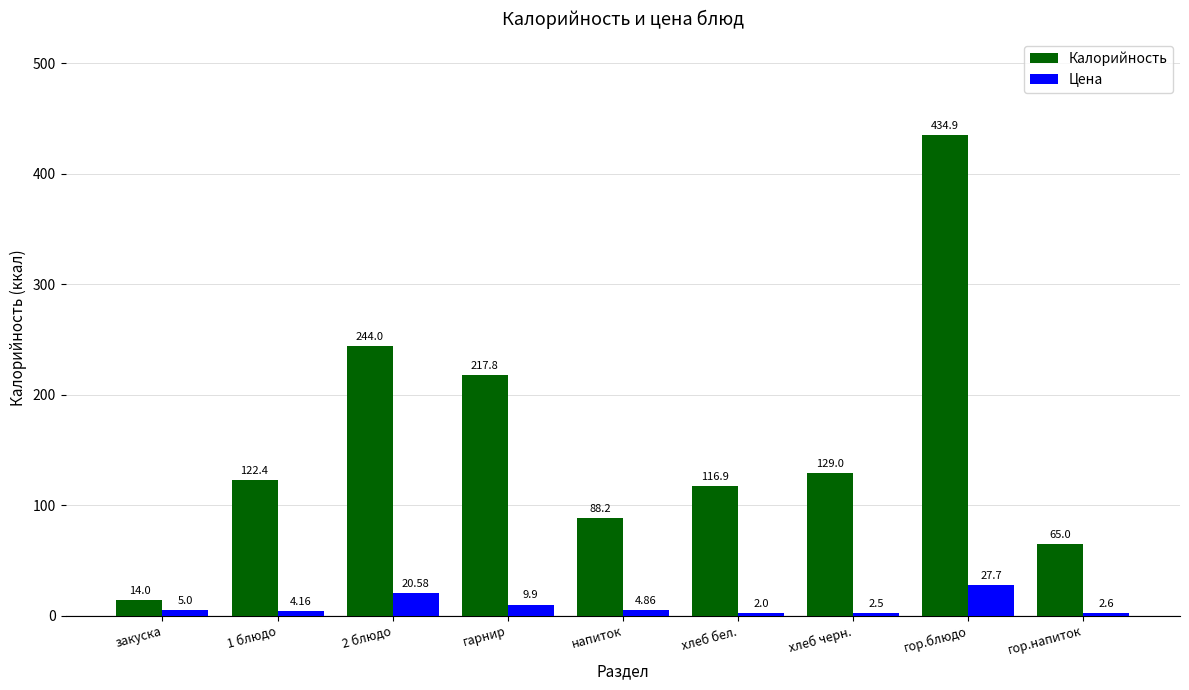

How many bars are there in total?

18